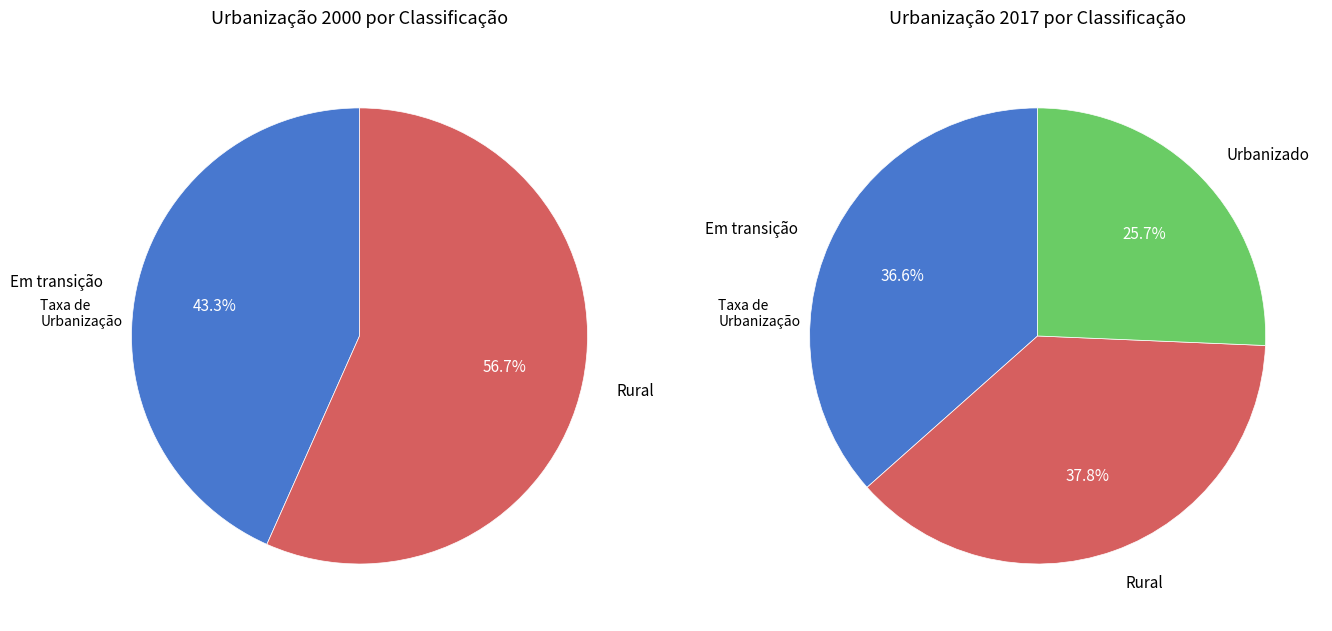

Is it true that Aratuba is 22% of the pie?

False